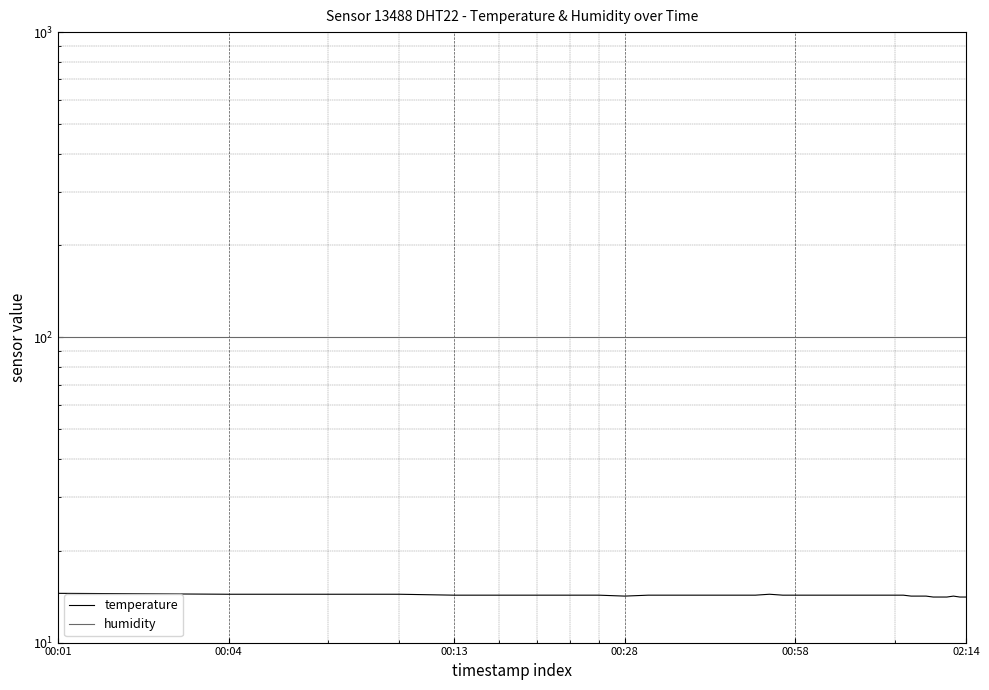

What value does the temperature series have at 00:58?

14.3